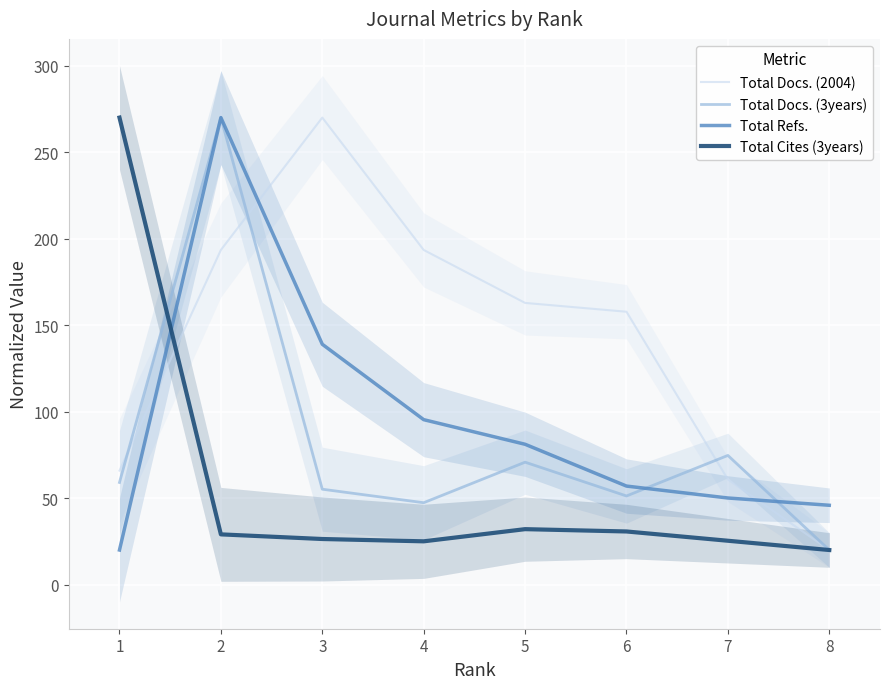

What is the difference between the maximum and minimum values in the Total Refs. series?

250.0